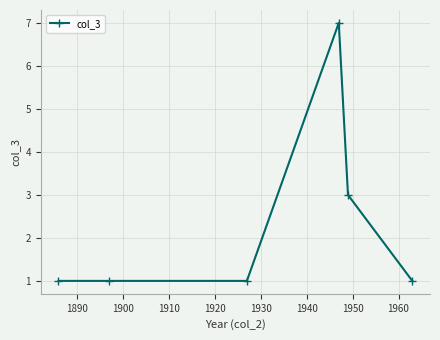

What is the maximum value shown in the chart?

7